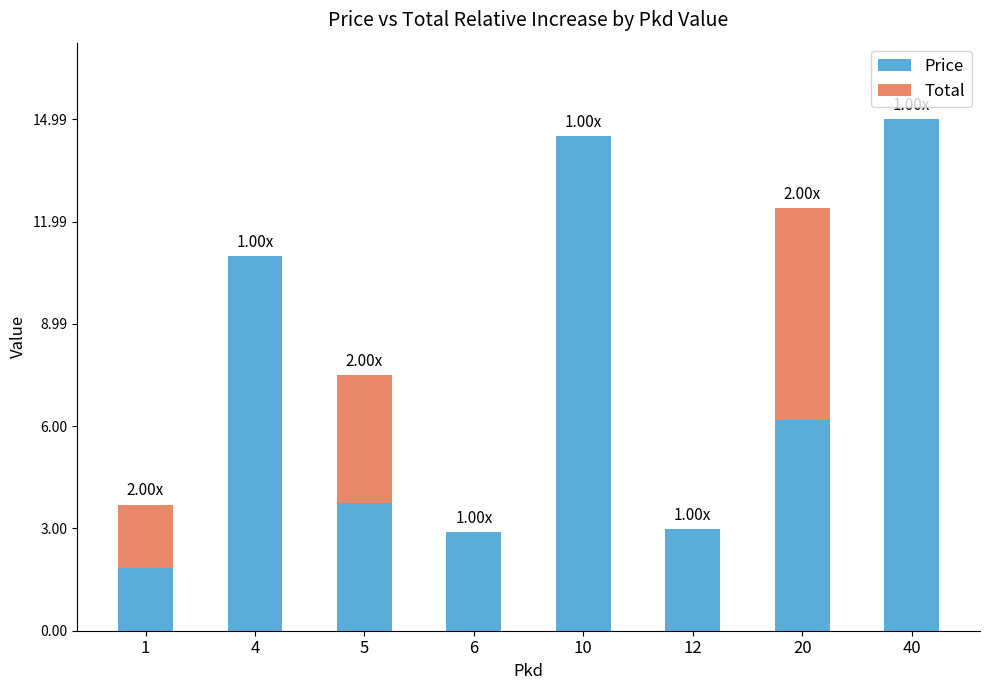

True or false: Price has a value of 18.0 at 4.

False